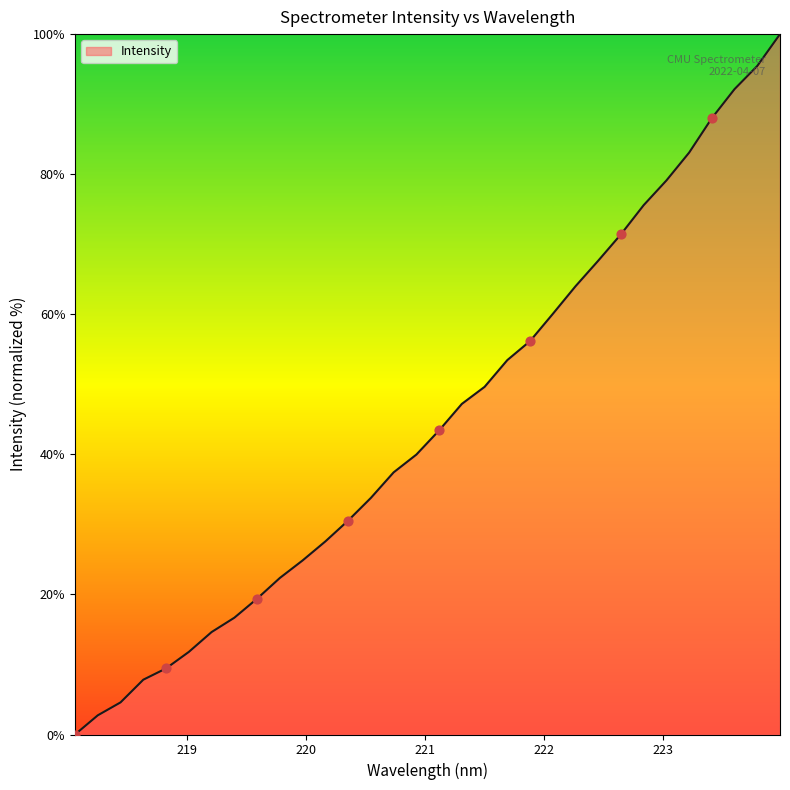

What is the greatest value displayed?

100.0